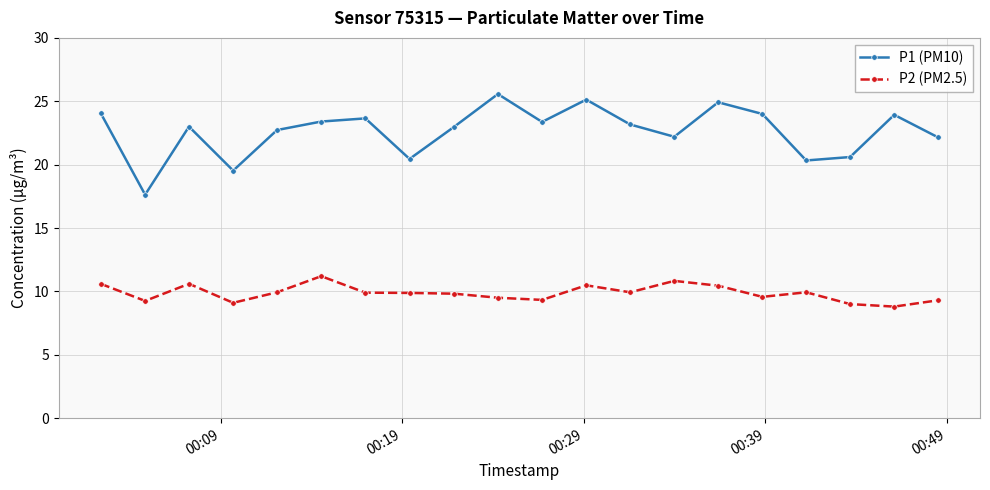

List the series in order of their overall mean, highest first.

P1 (PM10), P2 (PM2.5)